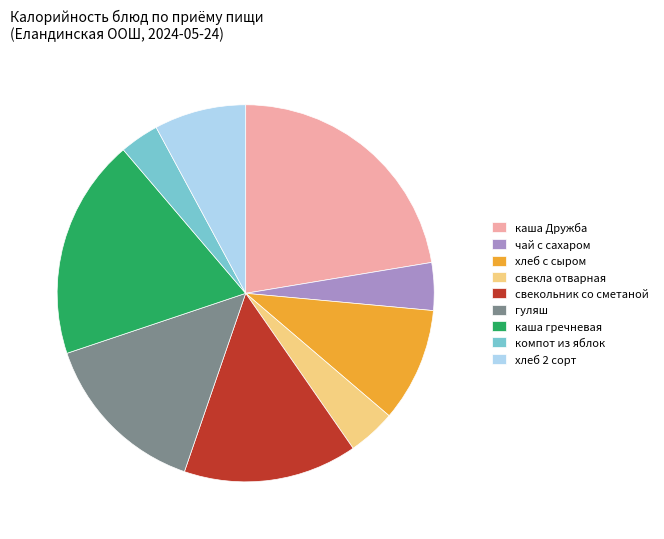

Count the number of slices in the pie.

9